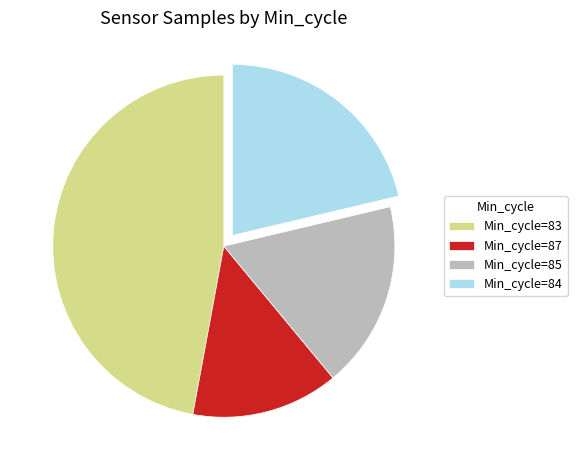

The Min_cycle=83 slice represents 60% of the pie. True or false?

False